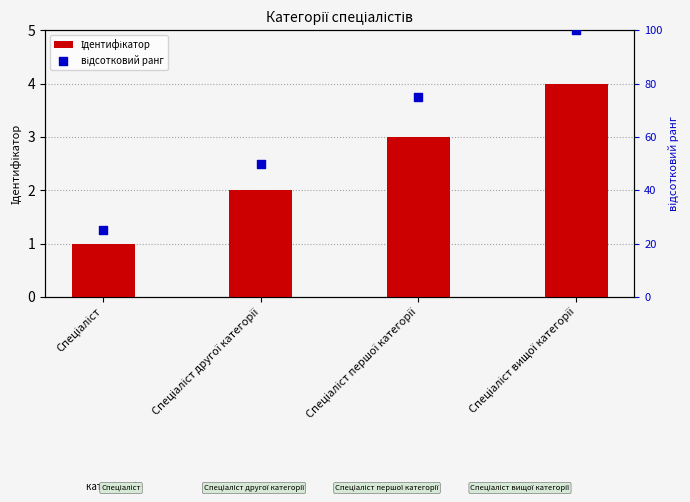

What are all the series names shown in the legend?

Ідентифікатор, відсотковий ранг